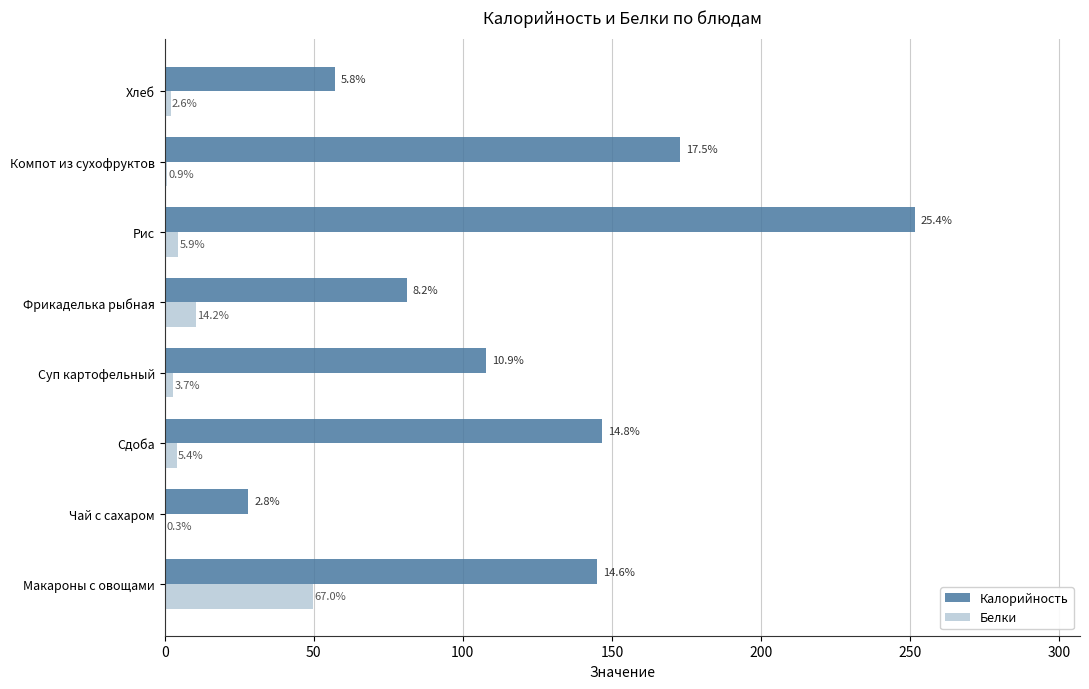

At how many categories does at least one series exceed 98?

5